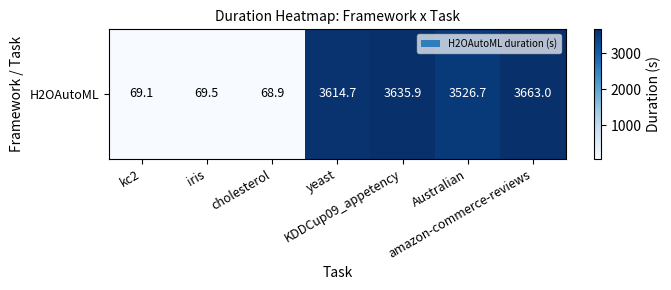

What is the change in value from yeast to amazon-commerce-reviews?

+48.3